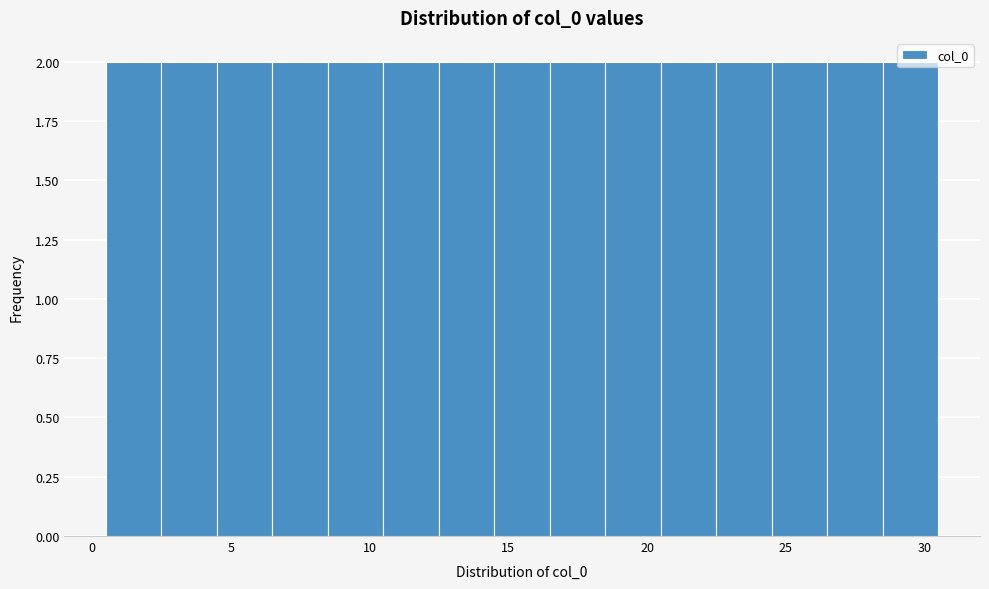

What is the height of the bar covering 0.5 to 2.5 on the x-axis? The values are not printed on the chart, so give them approximately, as read against the axis.

2